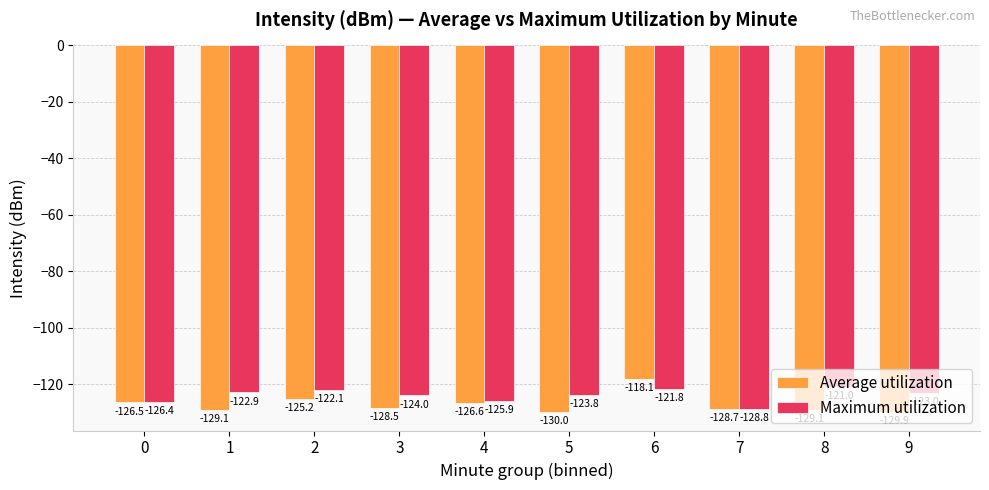

Rank the series by their average value, from lowest to highest.

Average utilization, Maximum utilization